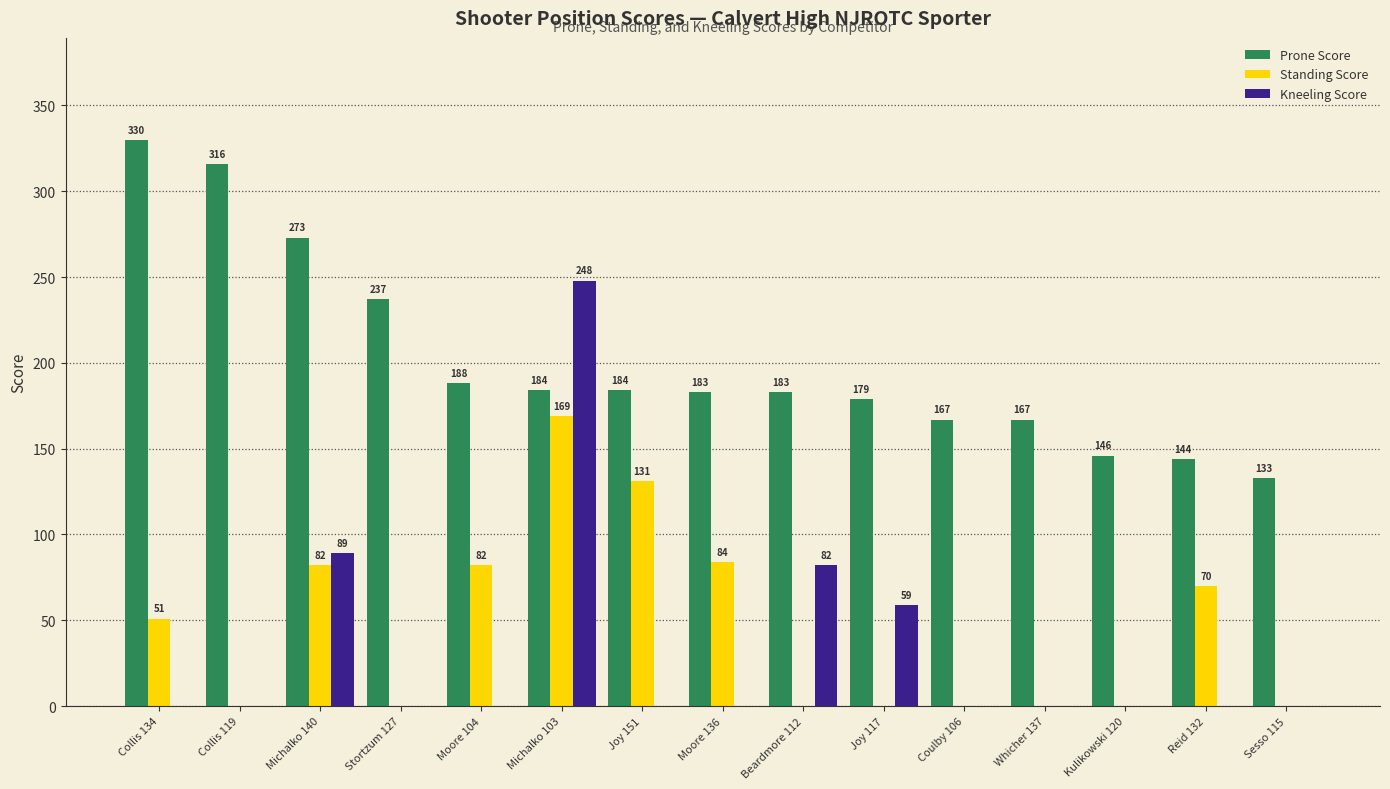

Are the bars grouped side by side (vs. stacked)?

Yes